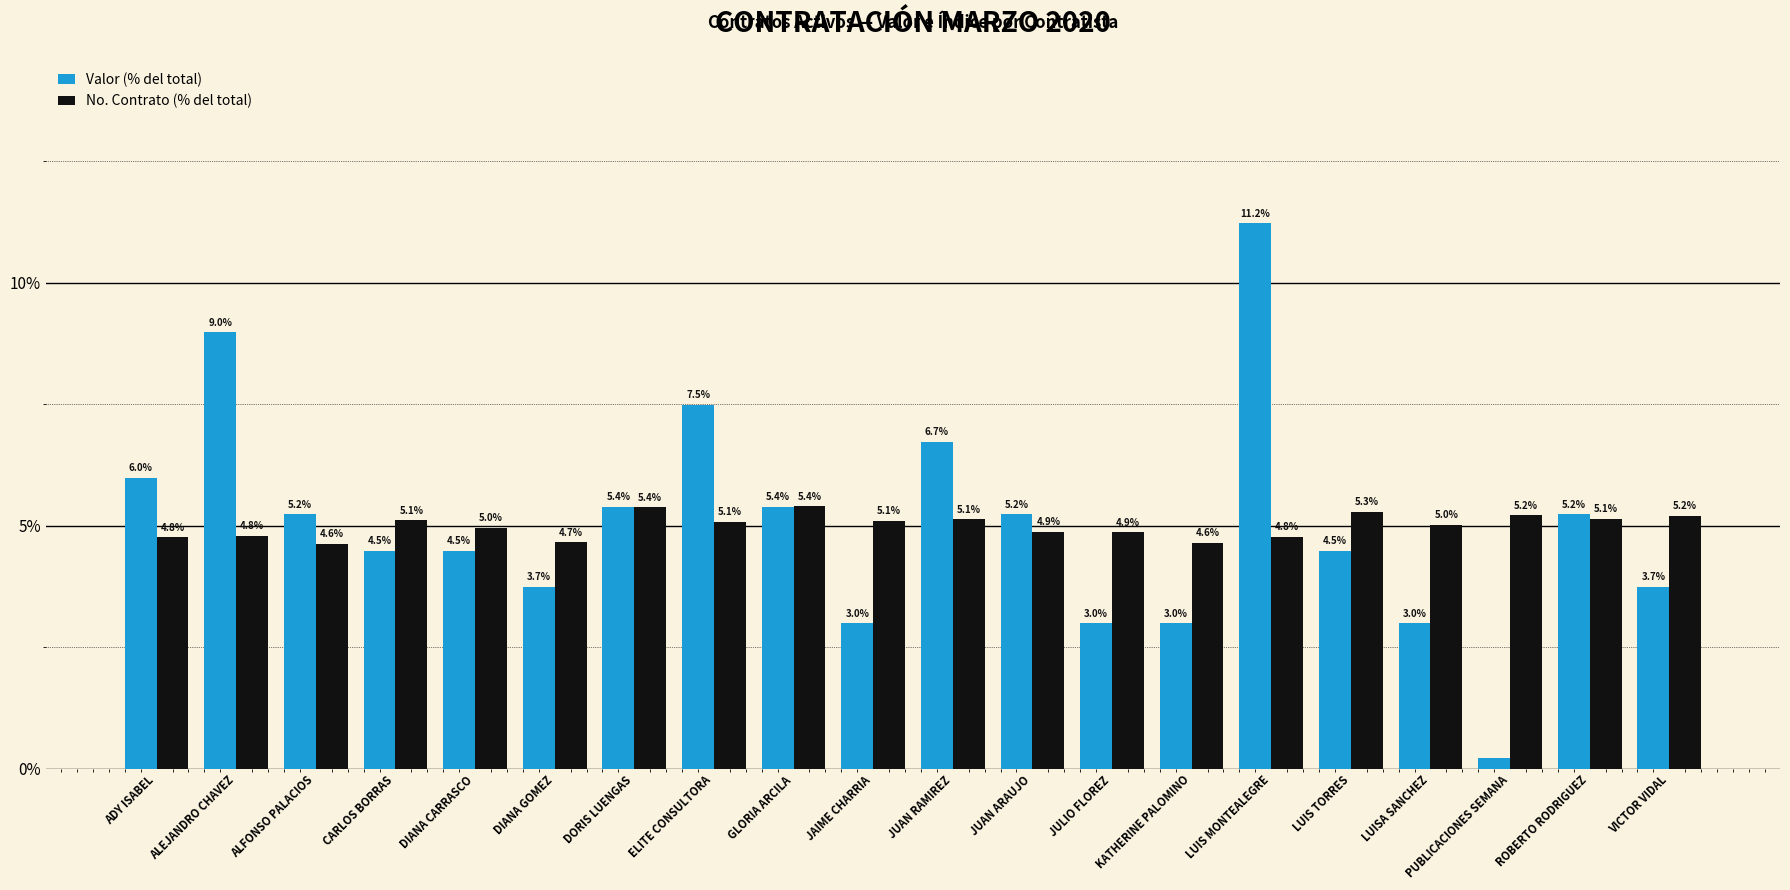

What is the average value of the No. Contrato (% del total) series?

5.0